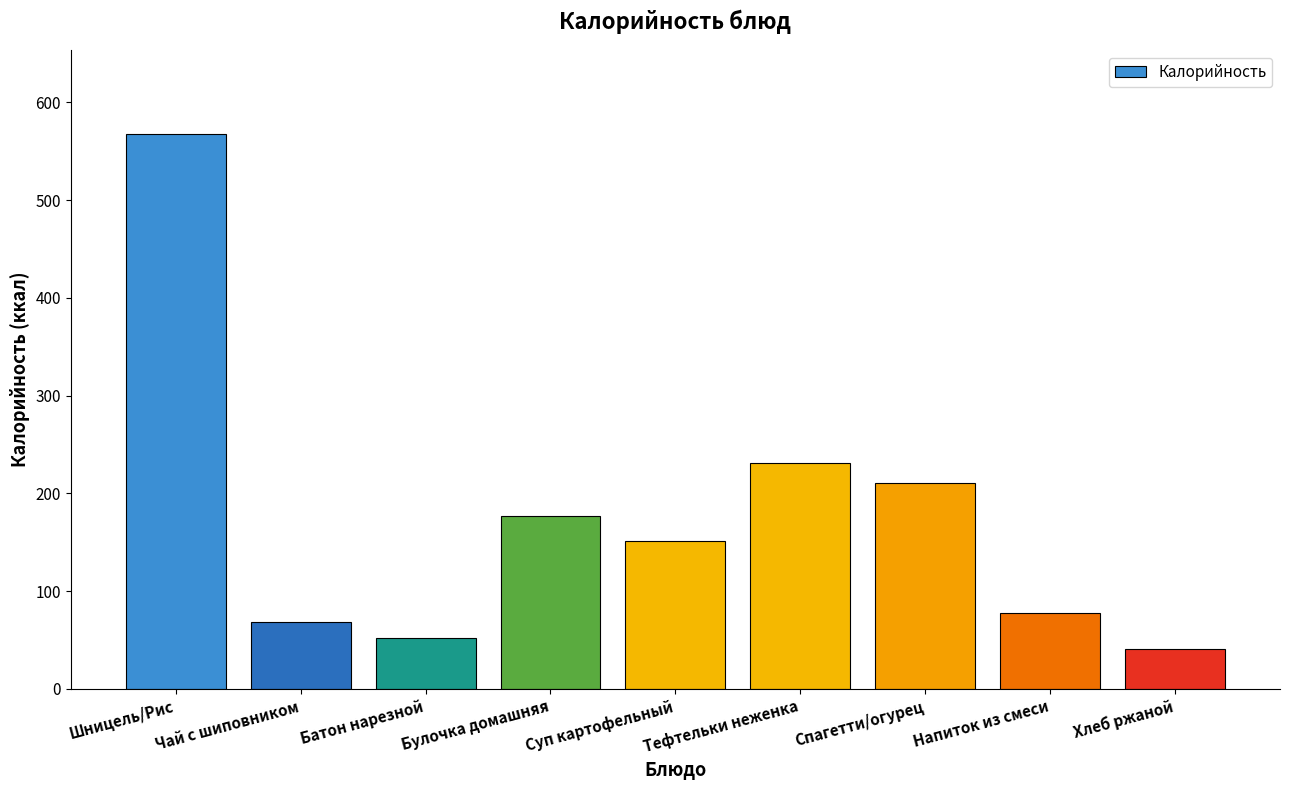

What is the maximum value shown in the chart?

568.0